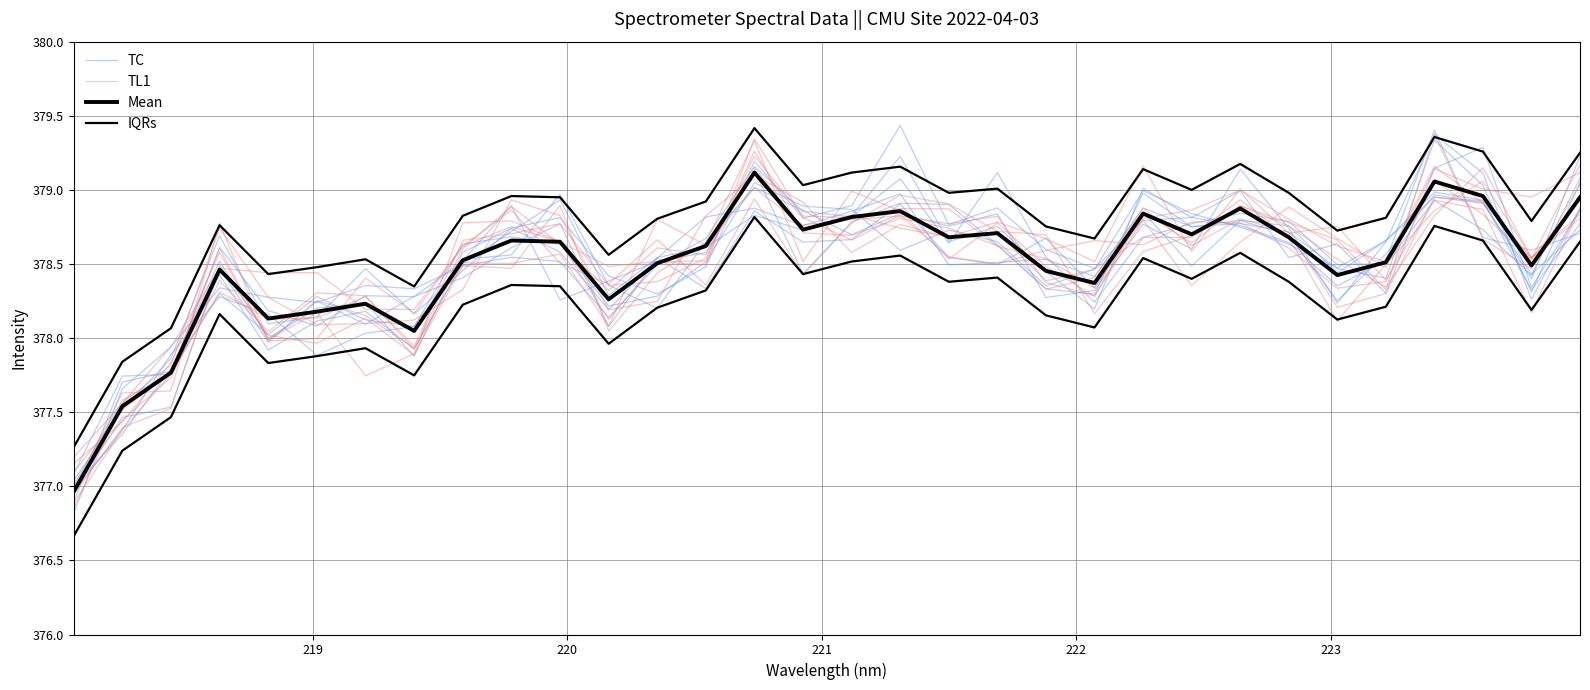

True or false: IQRs has a value of 197.8 at 7.

False